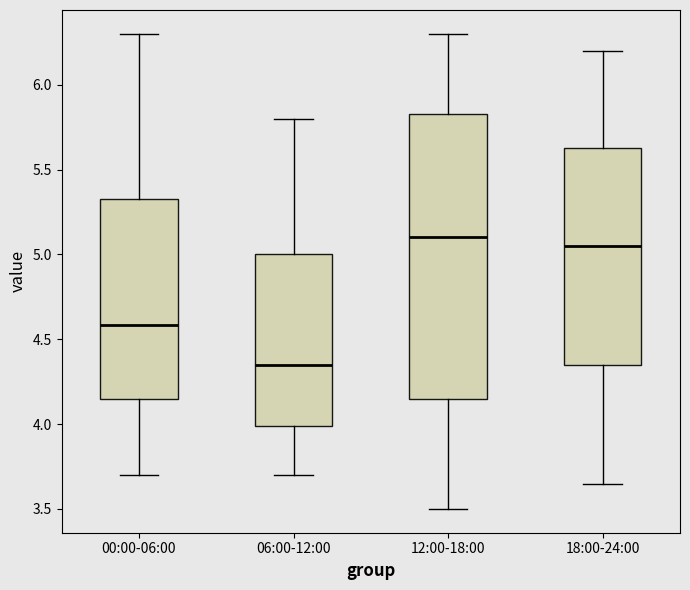

Which box's median line is the lowest?

06:00-12:00